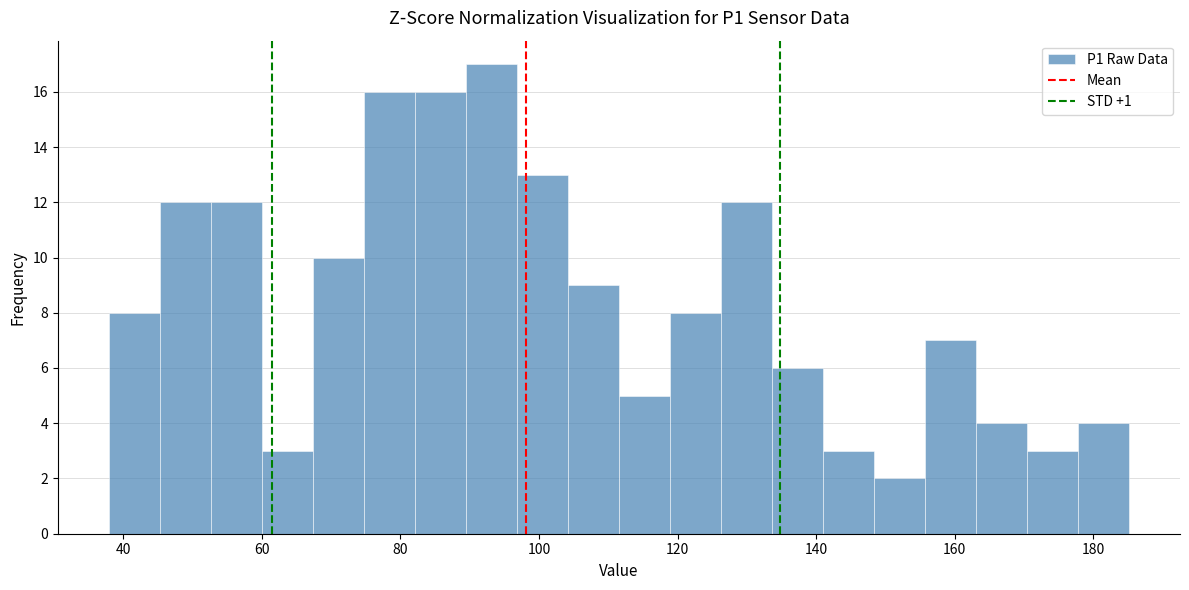

Read against the x-axis, roughly where is the centre of the tallest bar?

94